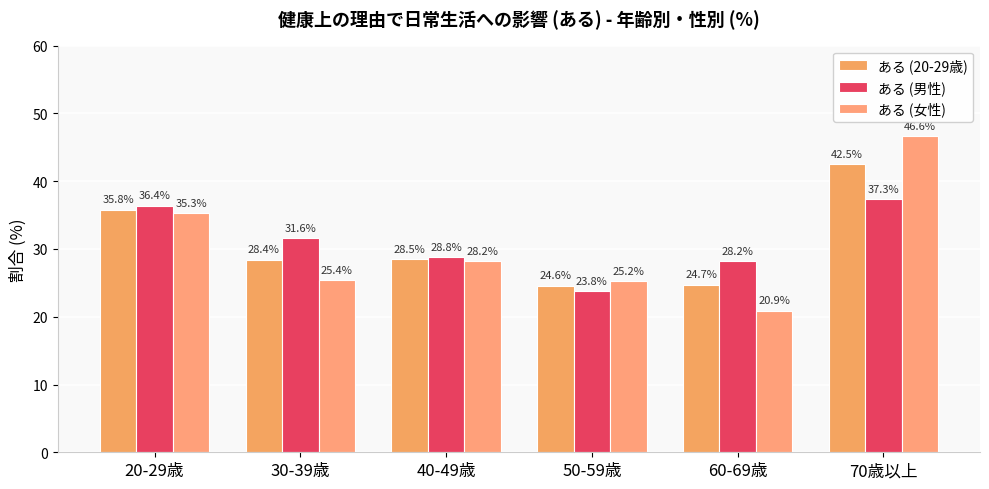

What is the maximum value shown in the chart?

46.6